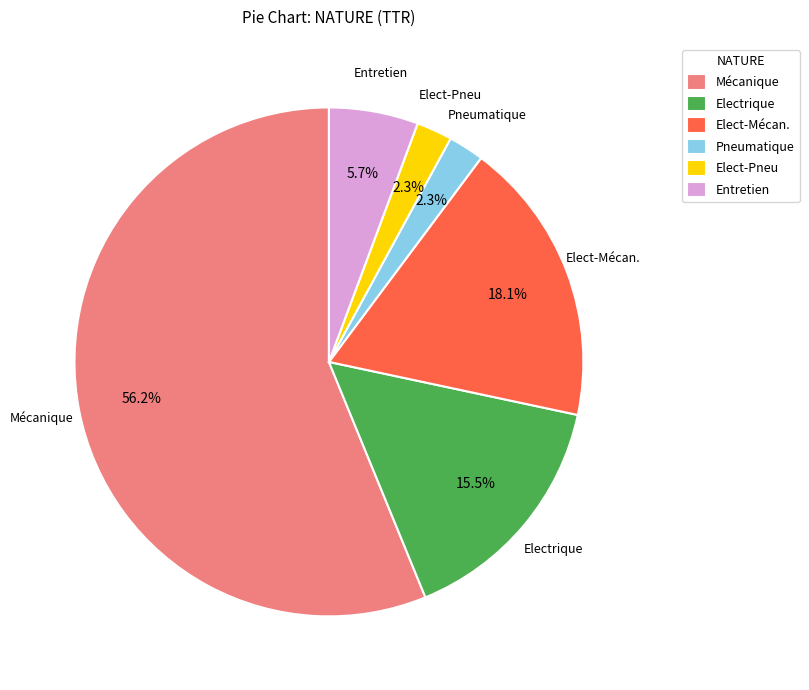

What is the total percentage of Elect-Pneu and Elect-Mécan.?

20.4%